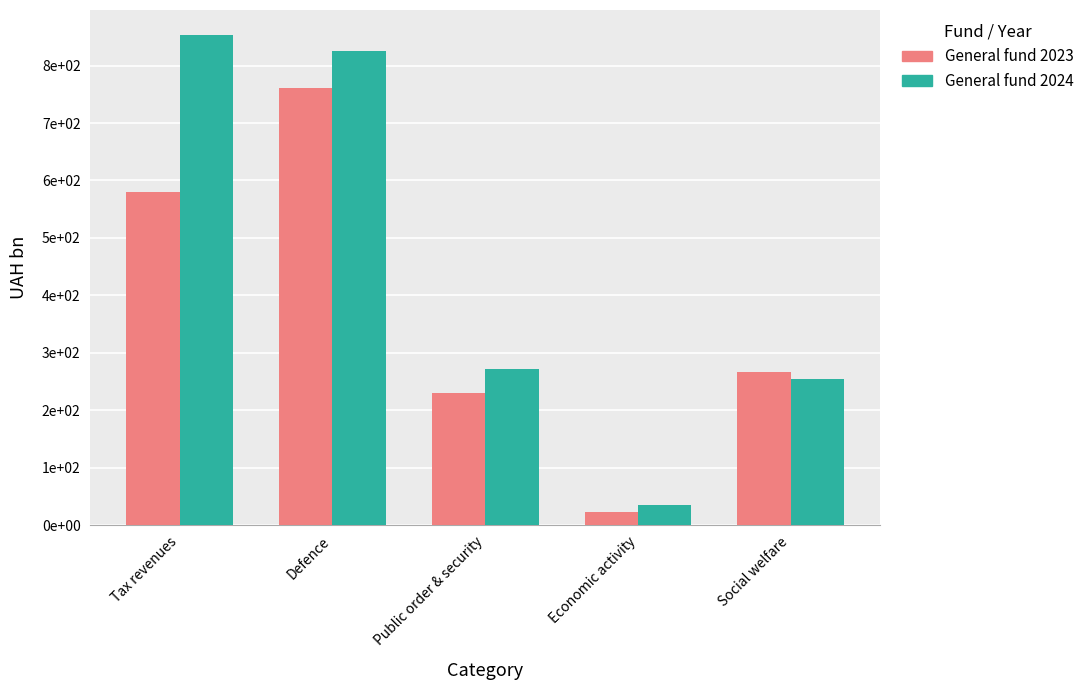

What are all the series names shown in the legend?

General fund 2023, General fund 2024